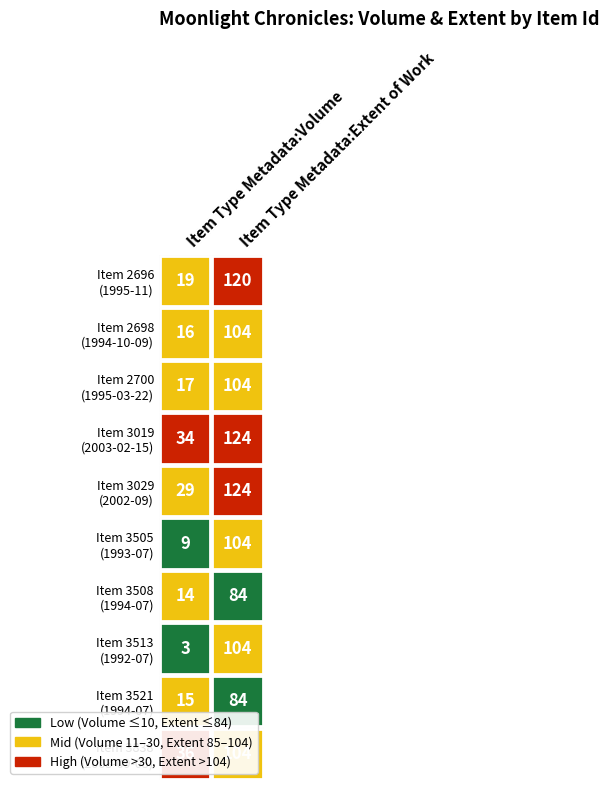

What is the difference between the maximum and minimum values in the 3019 series?

90